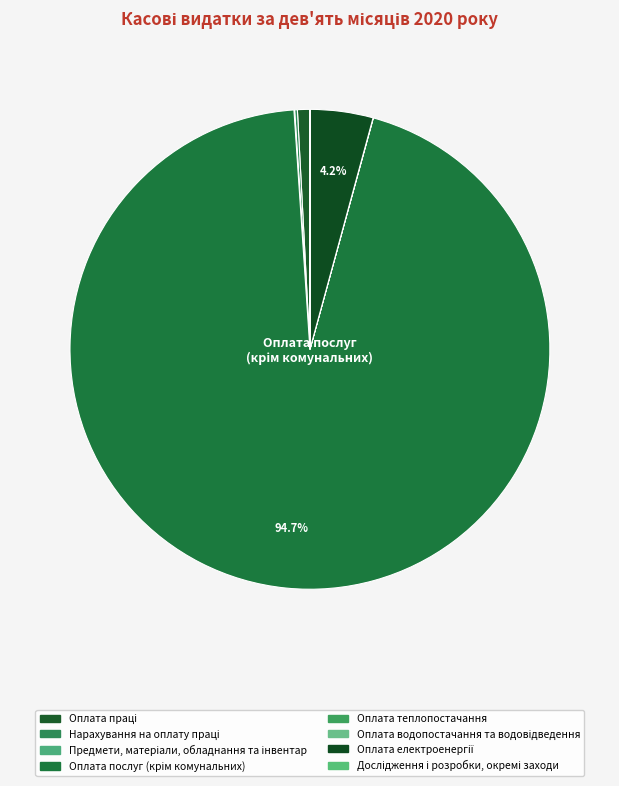

What is the change in value from Оплата теплопостачання to Оплата електроенергії?

+48817748.9